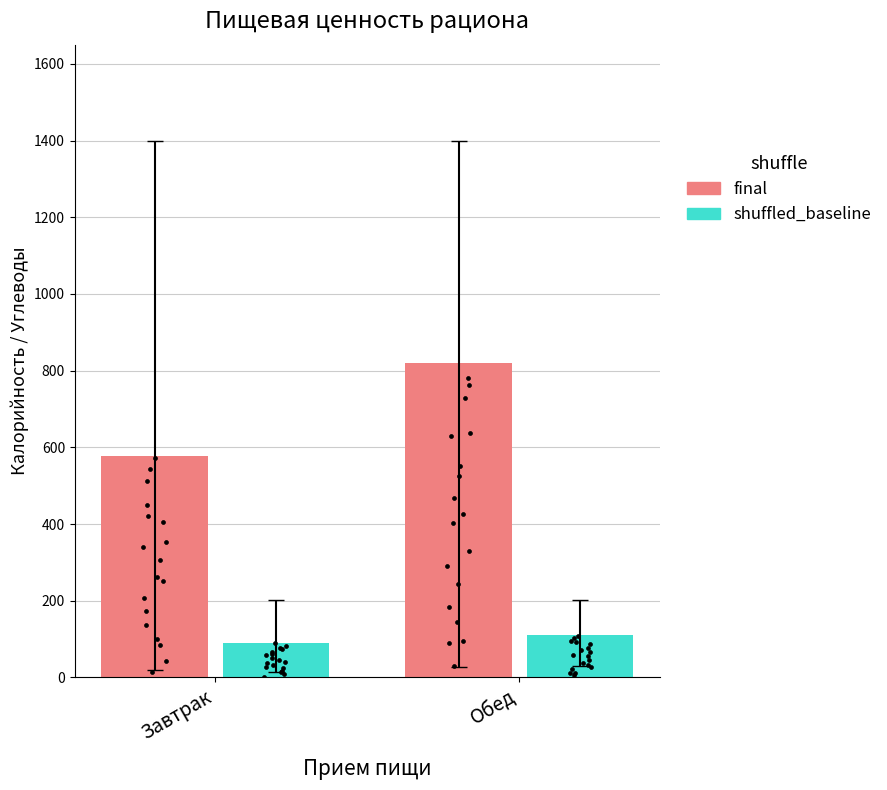

What is the total value across all series at Обед?

931.6